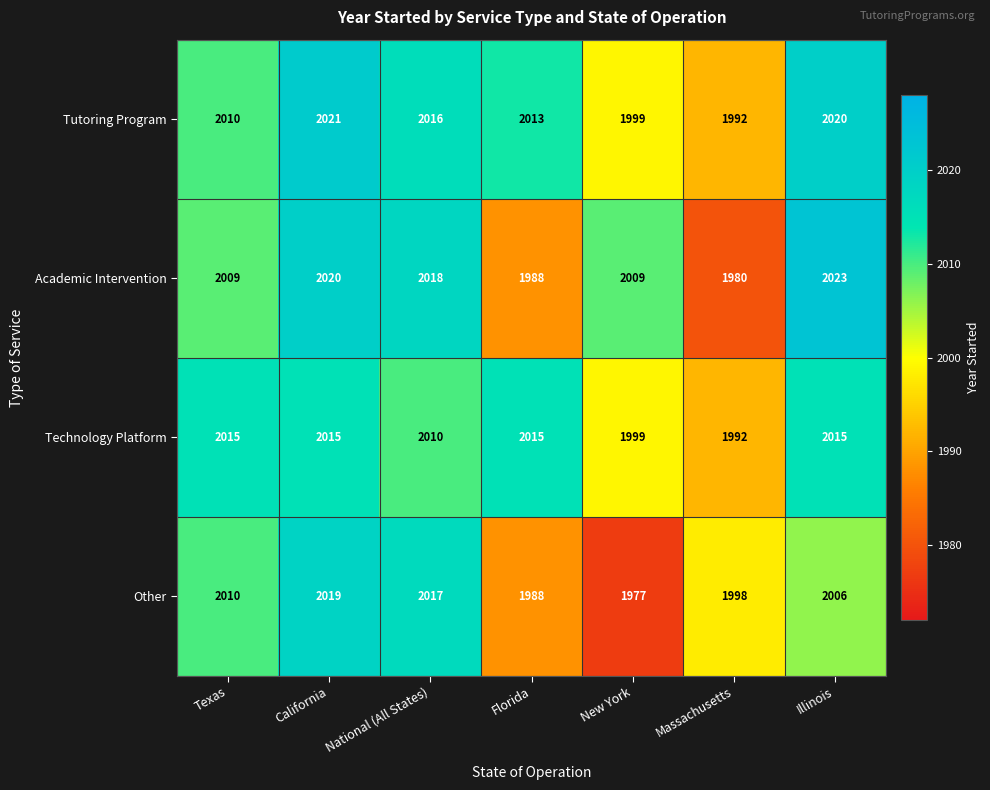

The value of Technology Platform at Illinois is 3188. True or false?

False